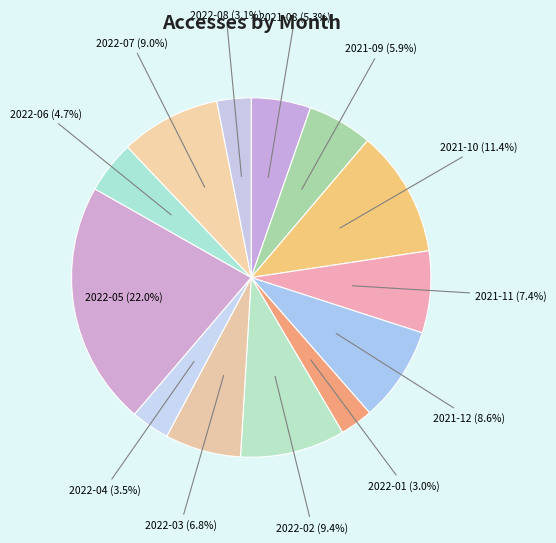

The 2021-10 slice represents 11% of the pie. True or false?

True